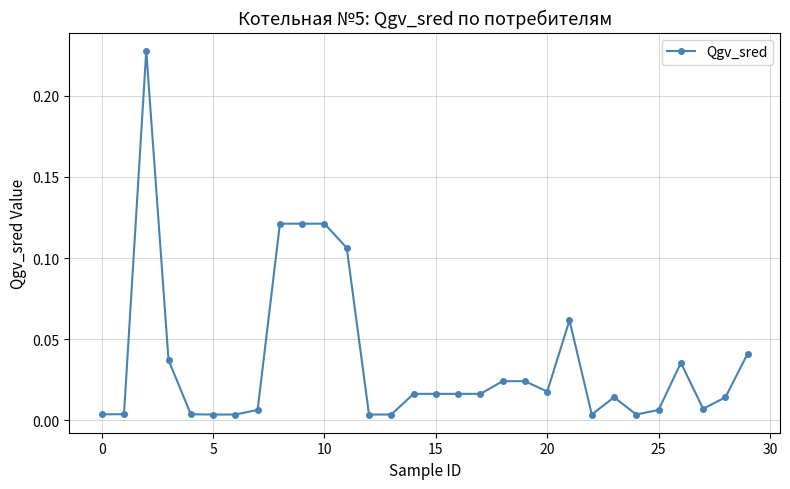

Does the chart have visible grid lines?

Yes